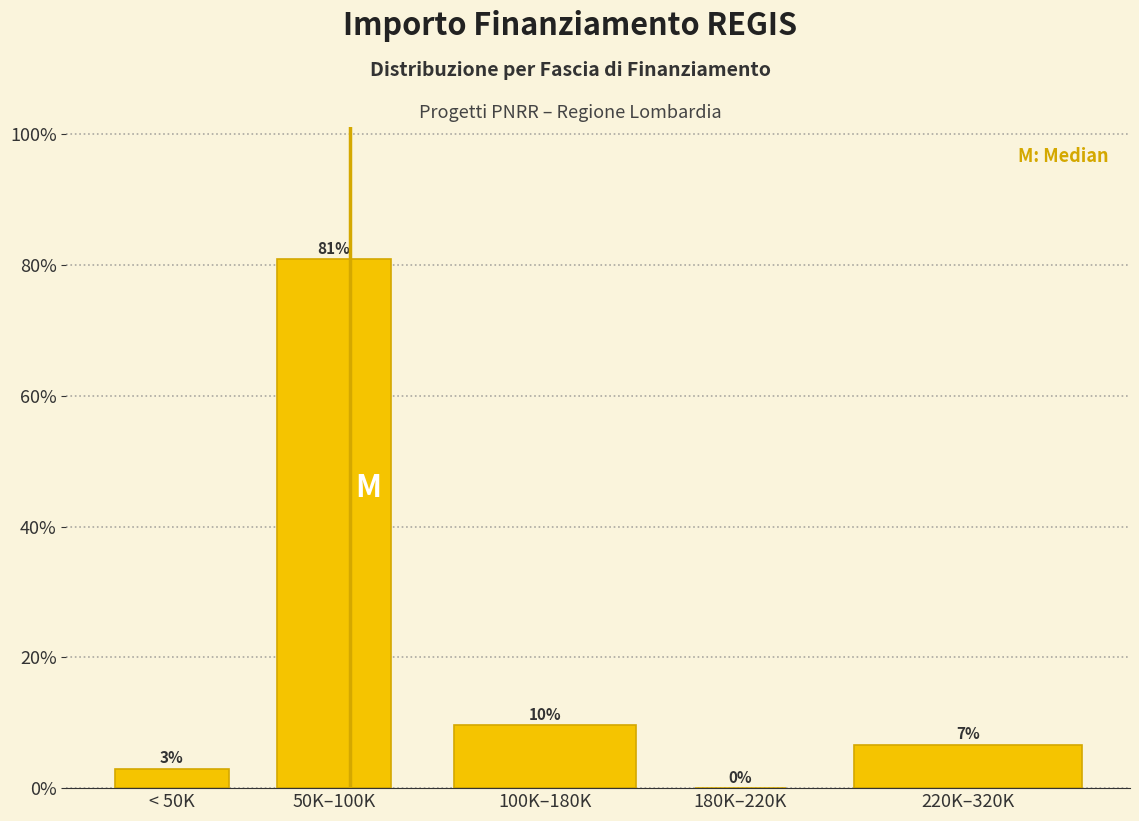

At which label does the data first exceed 6?

50K–100K